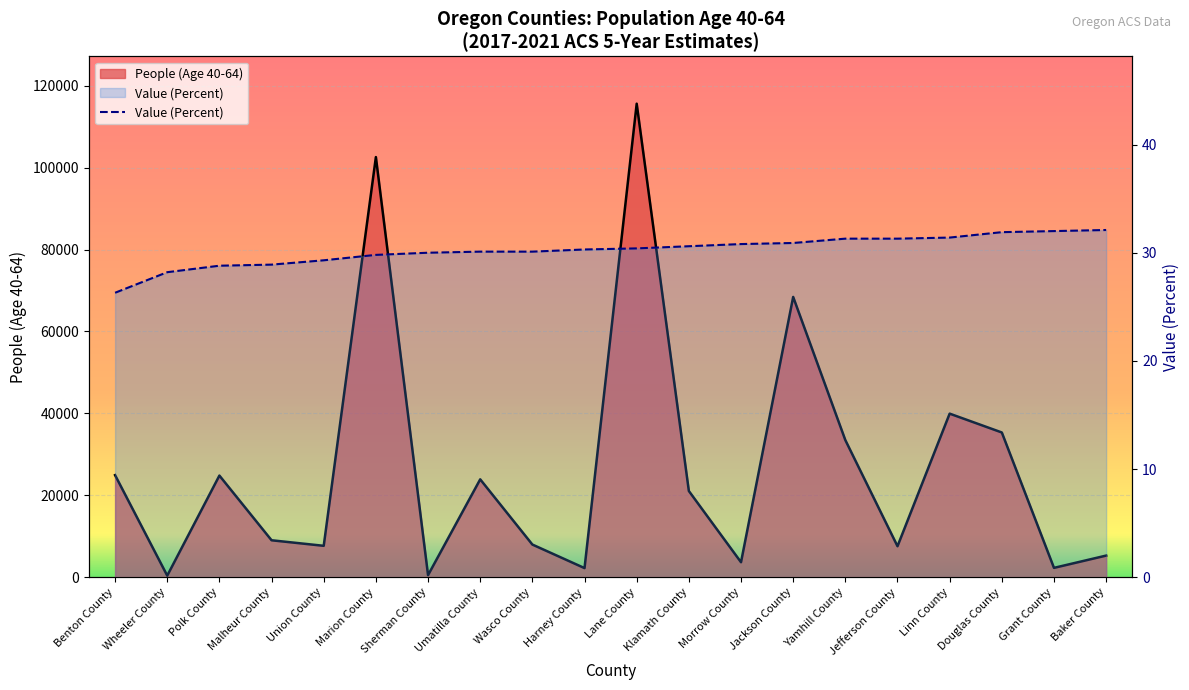

Is it true that Value (Percent) equals 57.3 at Baker County?

False